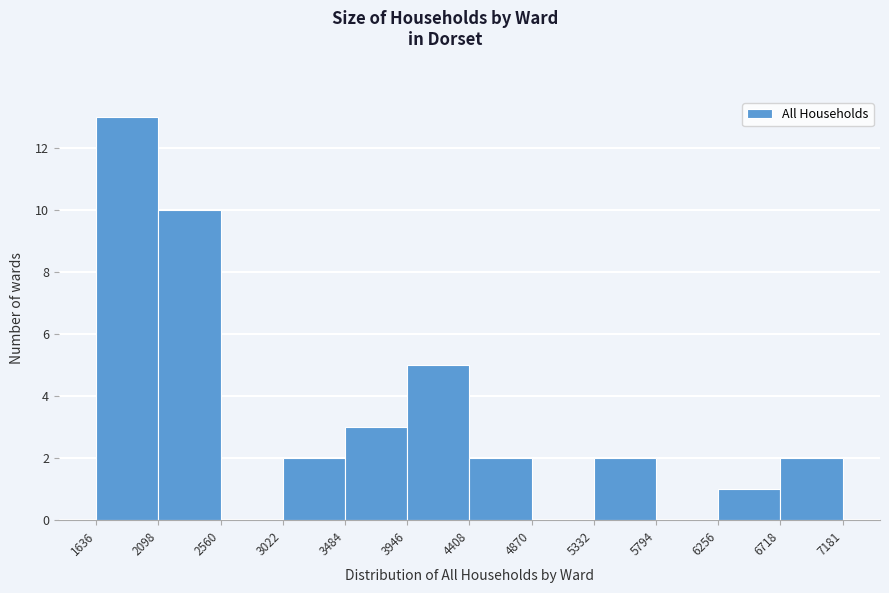

Which range on the x-axis has the tallest bar?

1636 to 2098